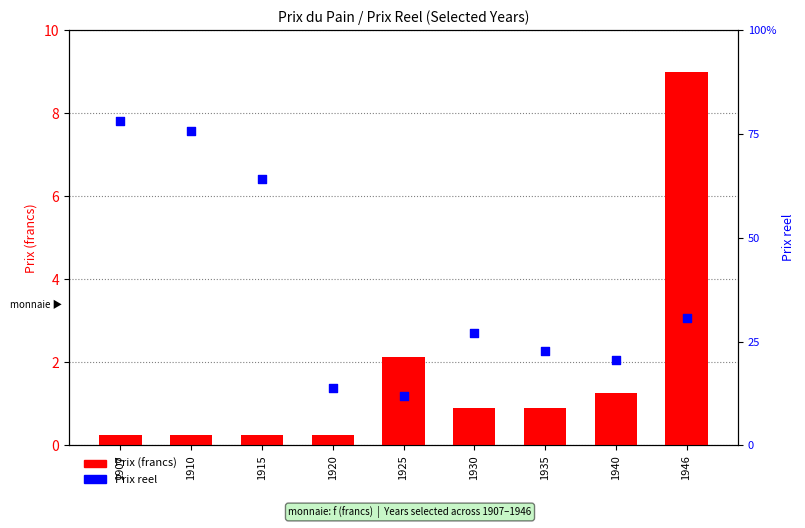

Which series contains the lowest Y value?

Prix reel